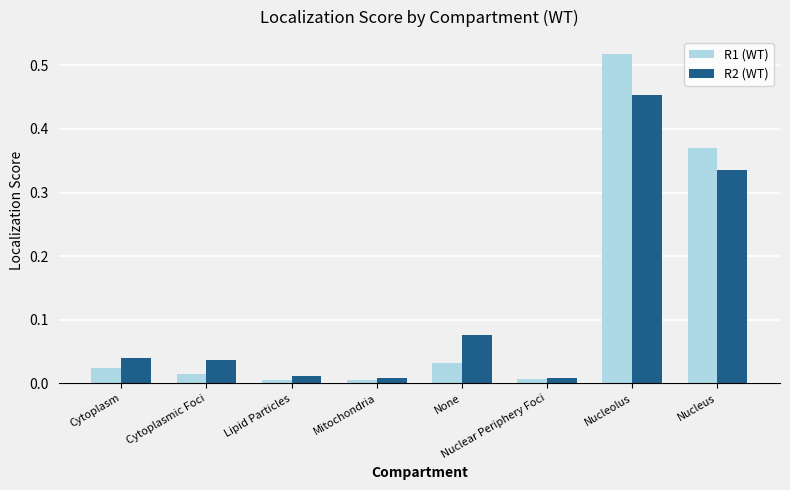

Which series has the widest spread of values?

R1 (WT)